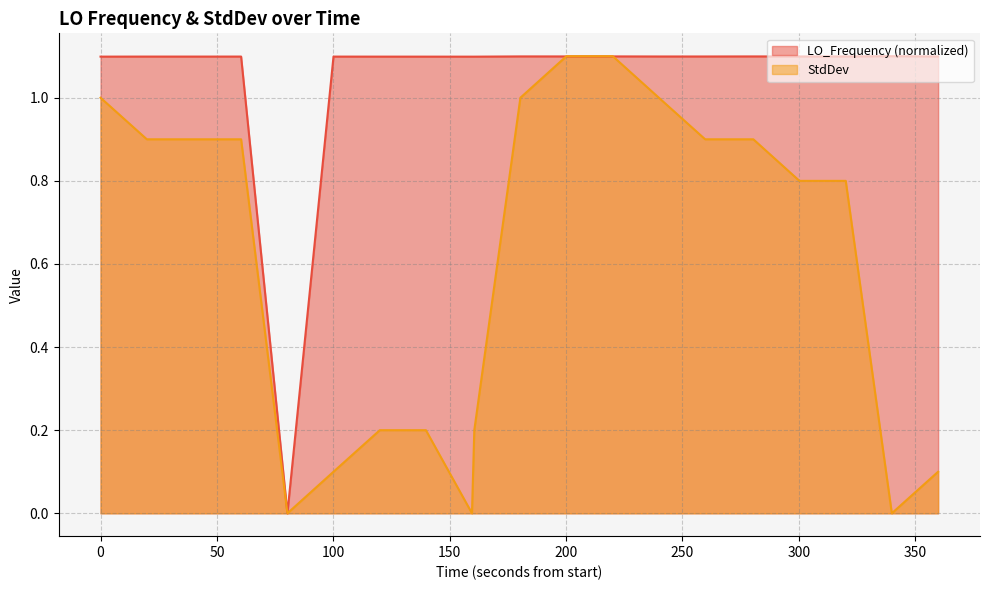

What are all the series names shown in the legend?

LO_Frequency (normalized), StdDev